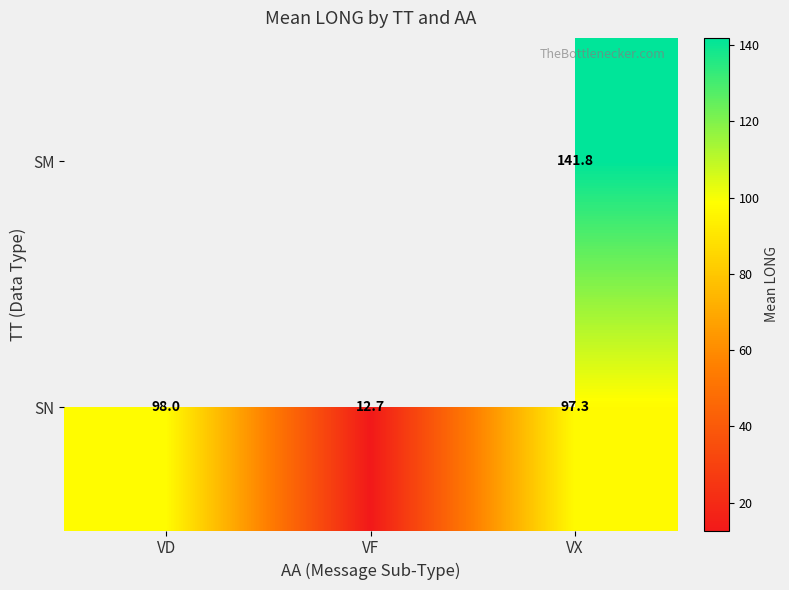

List the labels in order of SN value, largest first.

VD, VX, VF